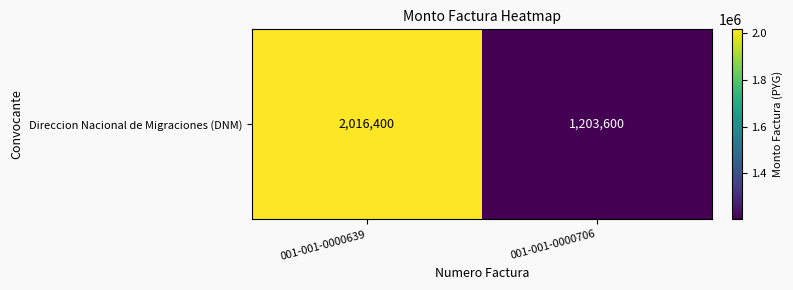

Is it true that the value at 001-001-0000639 is 3092468?

False